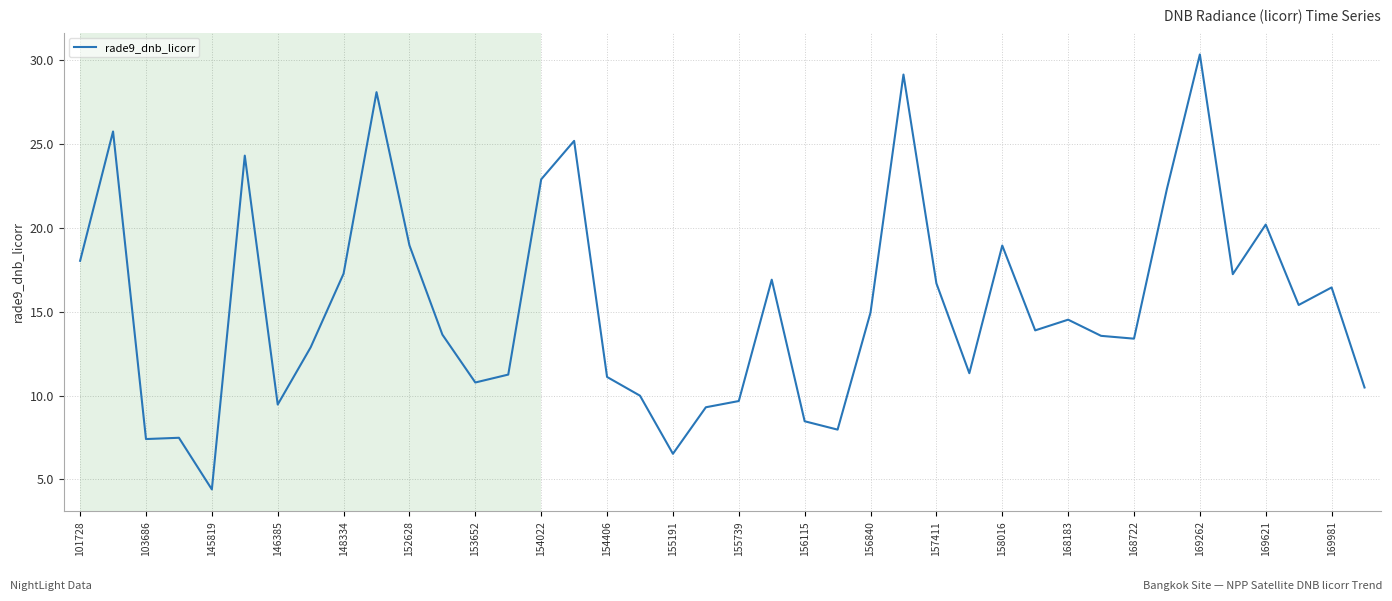

What is the difference between the second highest and second lowest values?

22.6